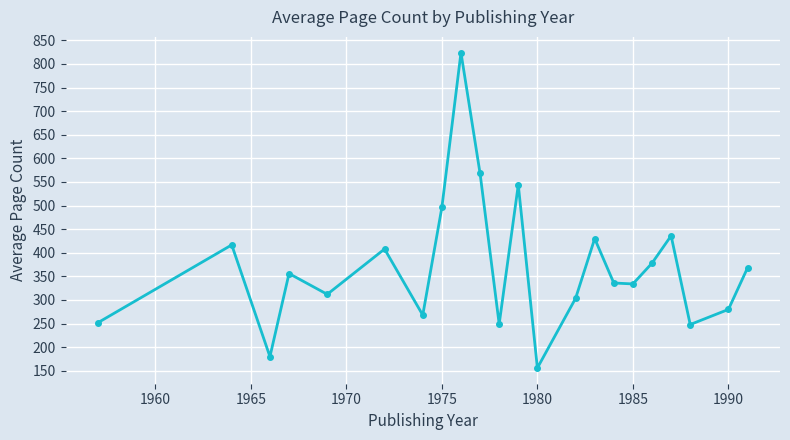

What is the value of the 7th point from the left?

268.0